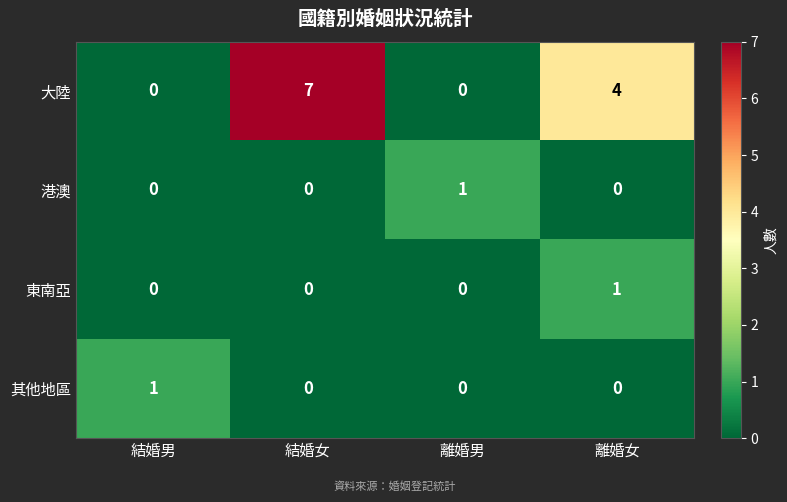

True or false: 東南亞 has a value of 0 at 離婚女.

False